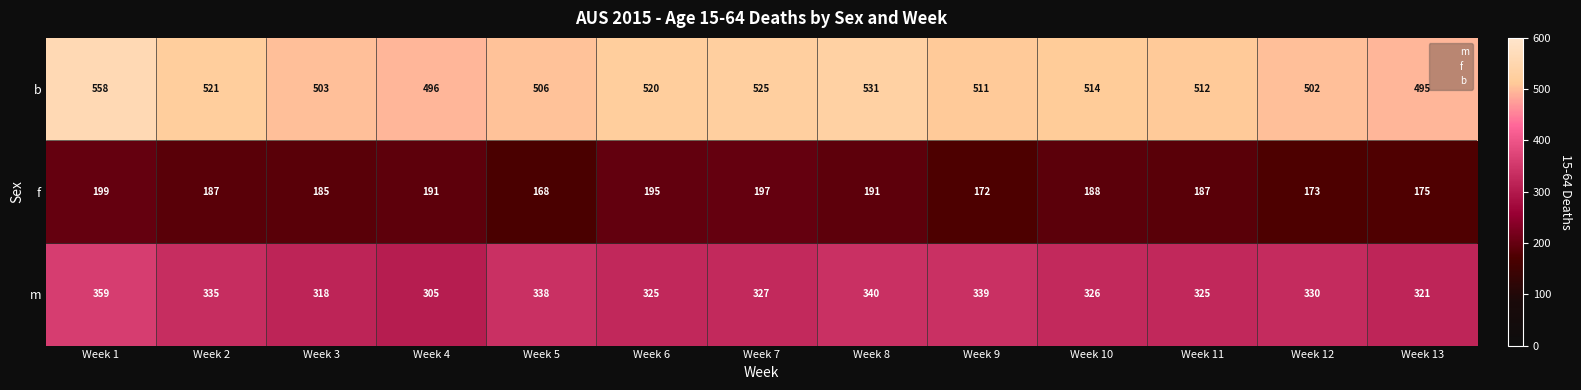

At how many categories does at least one series exceed 379?

13